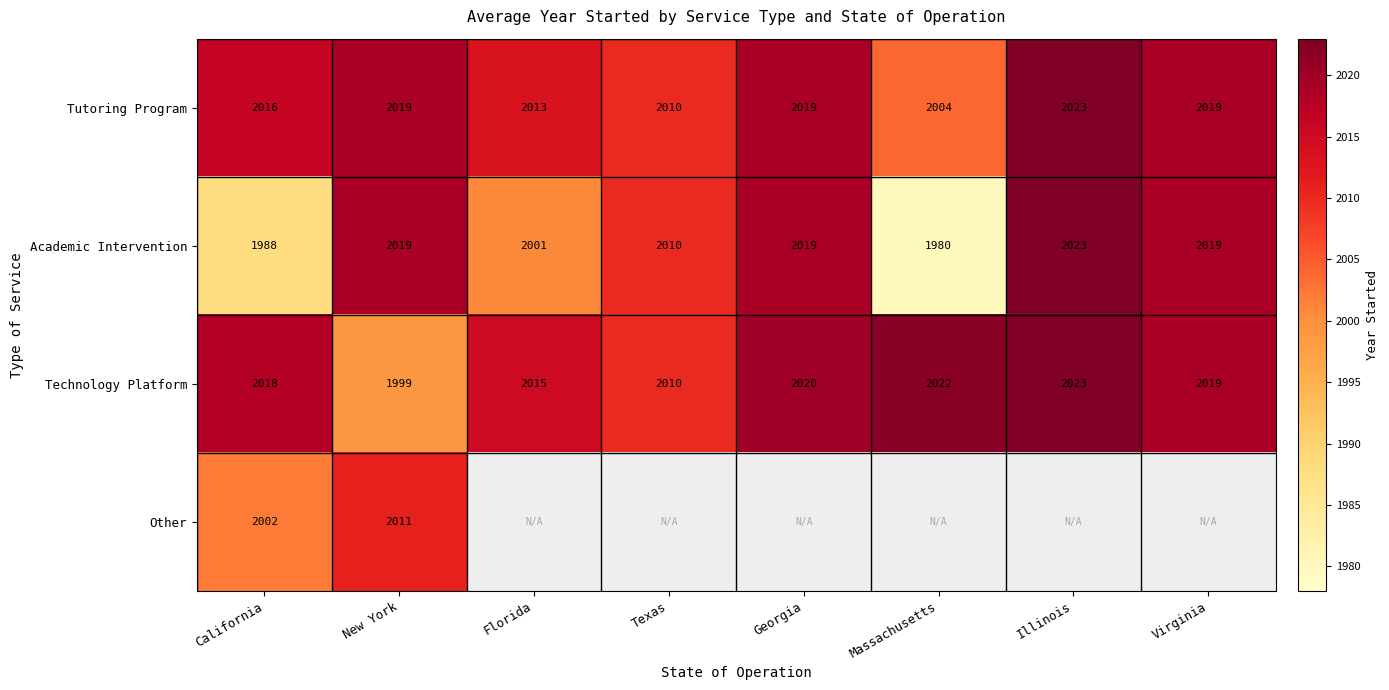

Count the number of data series in this chart.

4